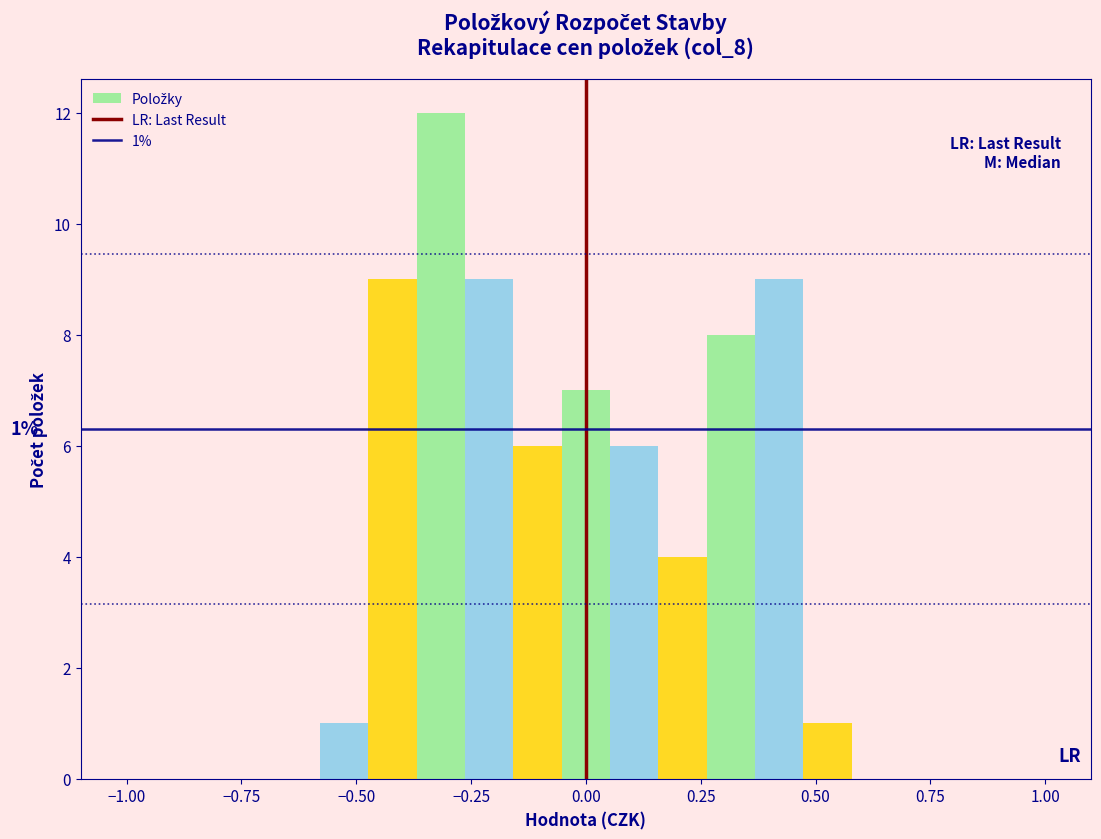

Around what value on the x-axis is the tallest bar? Give the approximate position of its centre, as read against the axis.

-0.30